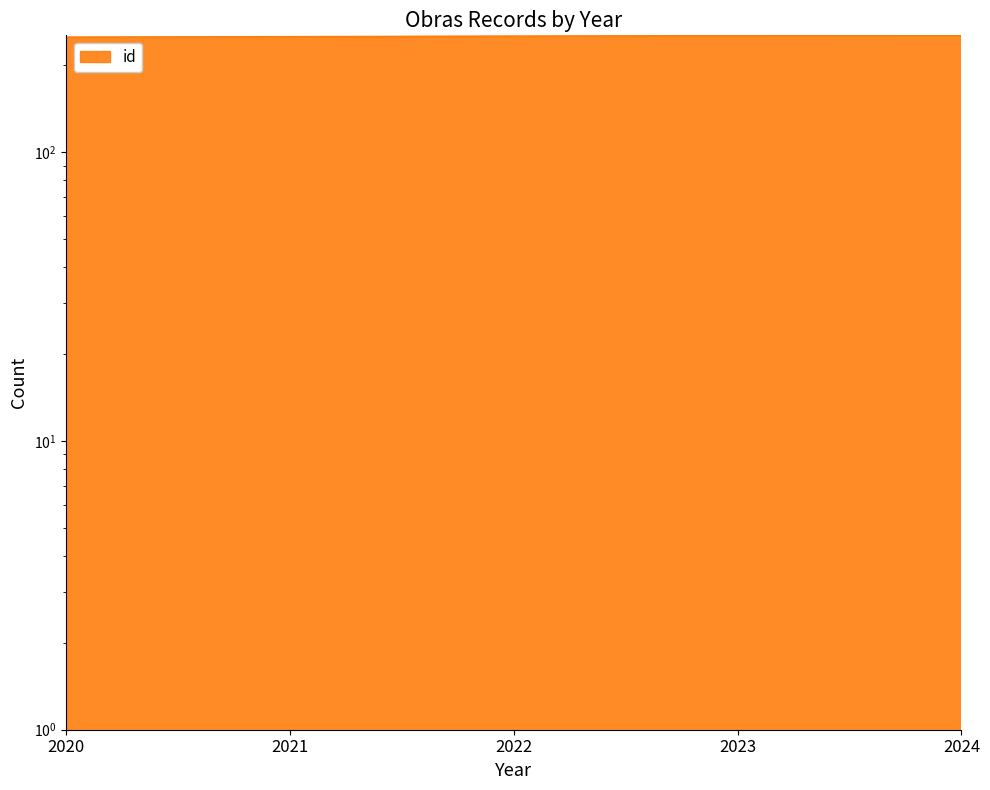

What is the sum of all values?

1260